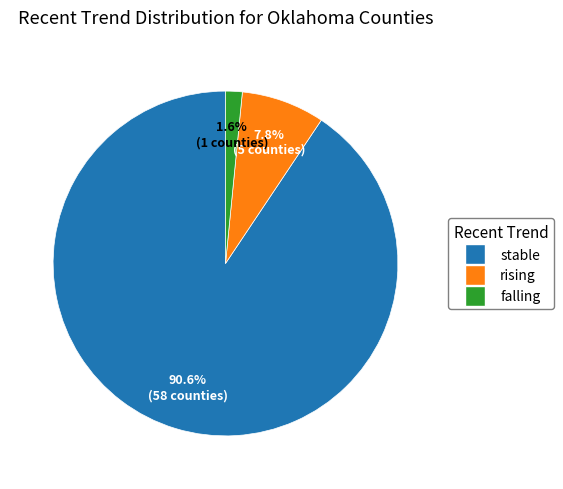

Rank the categories by value from highest to lowest.

stable, rising, falling